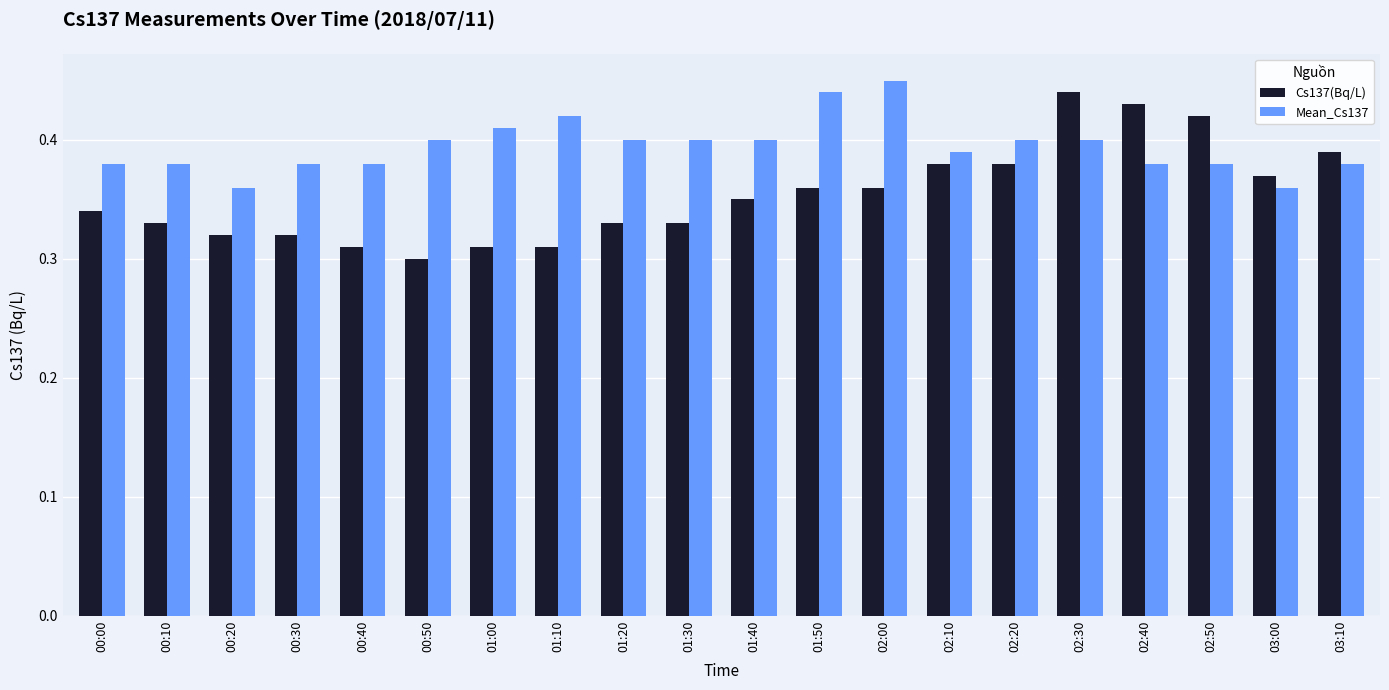

Count the Cs137(Bq/L) values in the range 0 to 1.

20